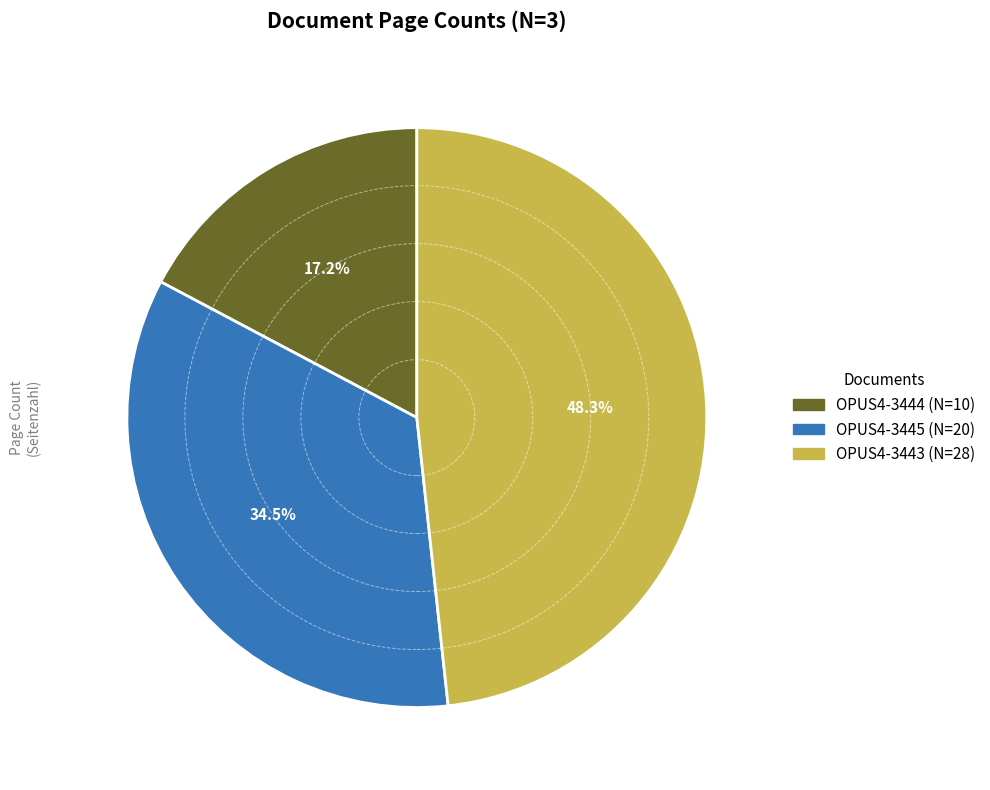

Rank the categories by value from highest to lowest.

OPUS4-3443, OPUS4-3445, OPUS4-3444